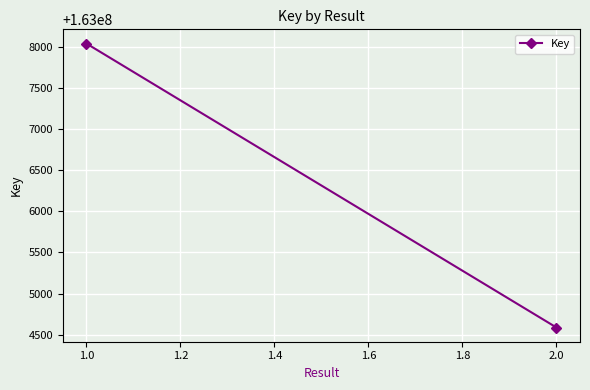

What is the value of the 1st point from the left?

163008038